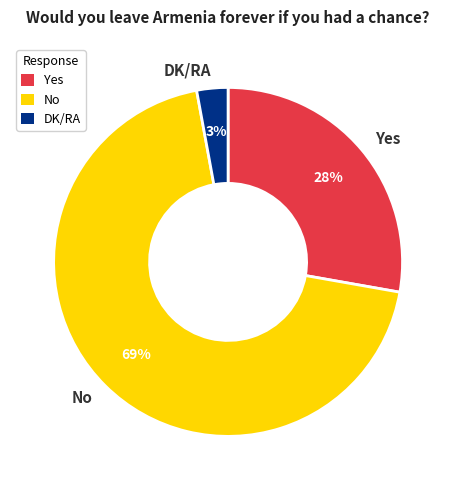

Which has a higher value, DK/RA or Yes?

Yes